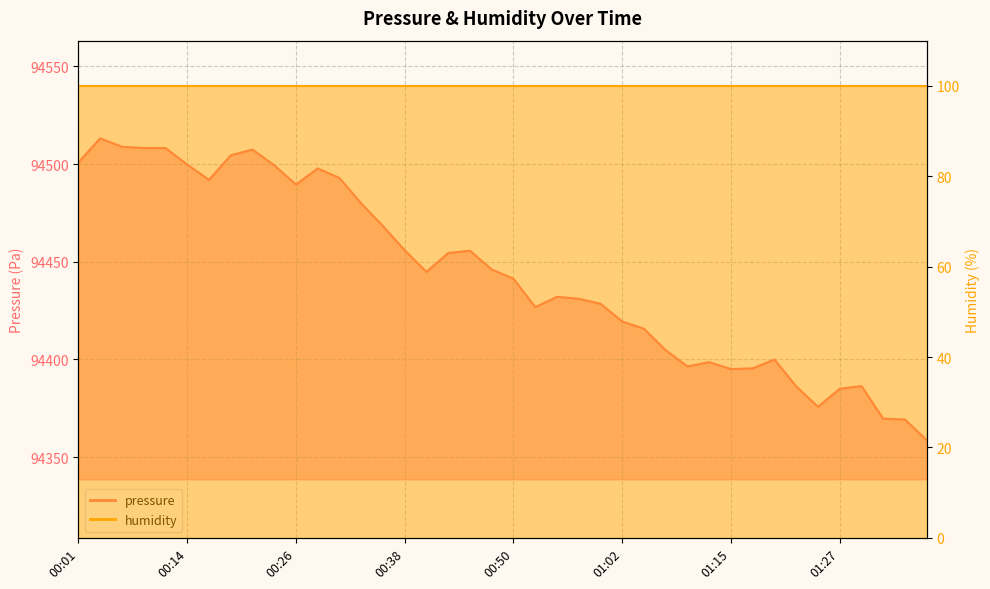

Which label corresponds to the smallest value in the chart?

01:36